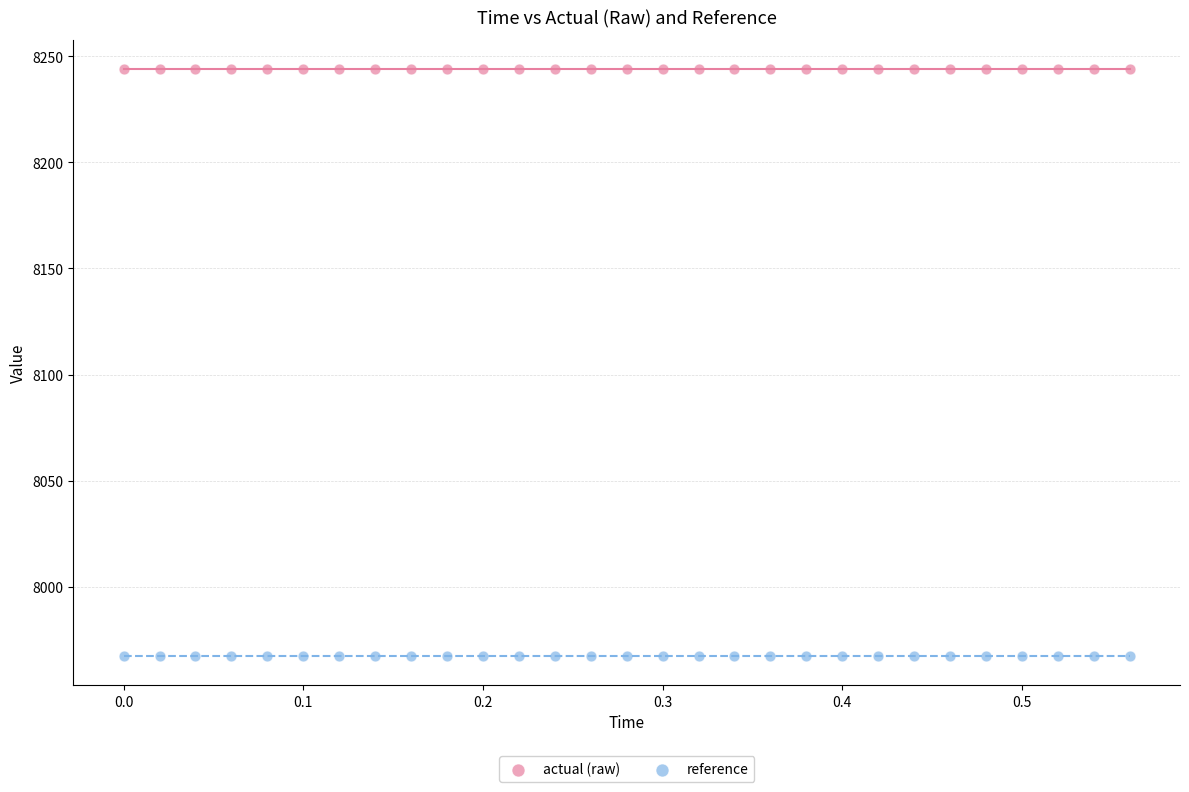

What are all the series names shown in the legend?

actual (raw), reference